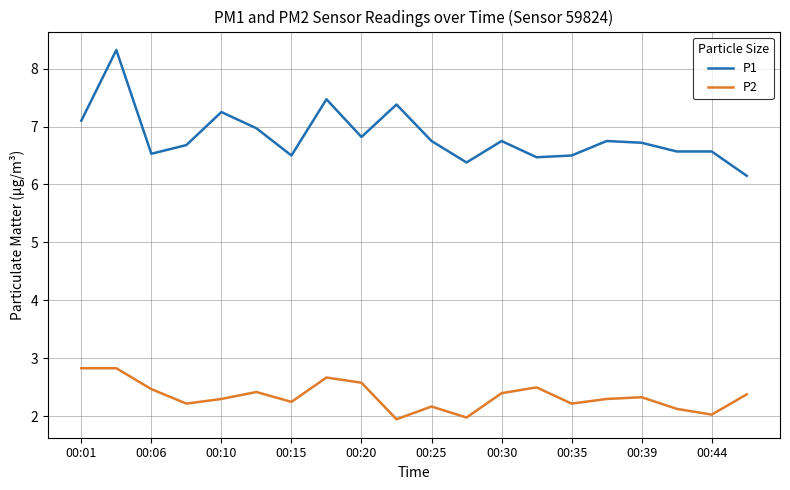

Does the chart display data point markers on the line(s)?

No